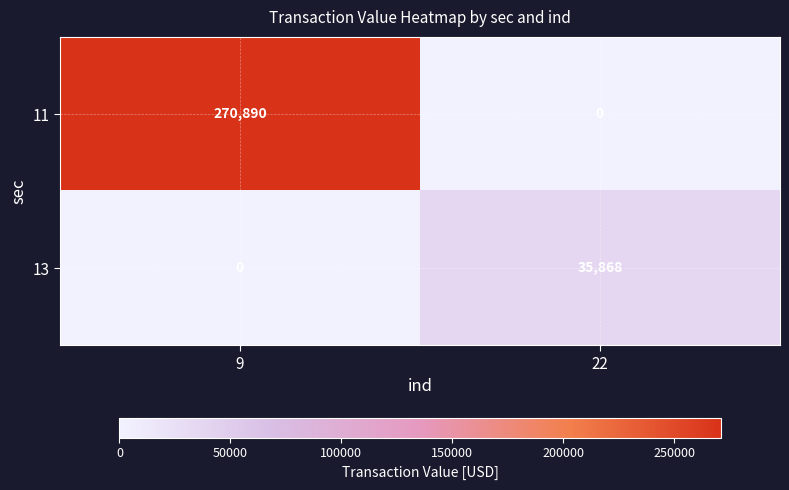

Reading left to right, transcribe all the data shown in this chart.

11: 9=270890	22=0
13: 9=0	22=35868